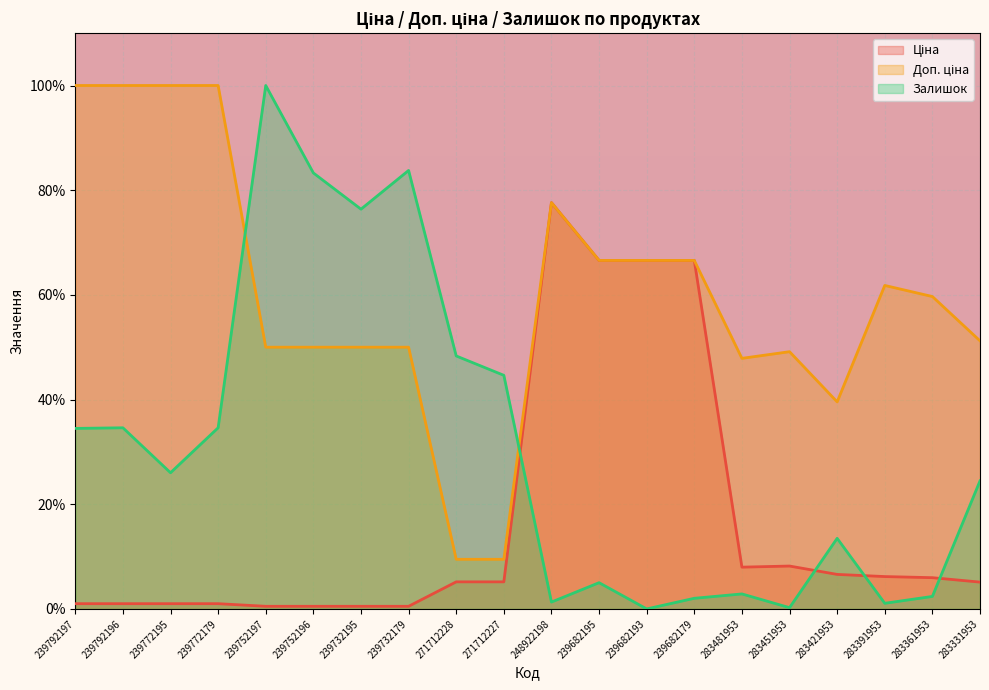

How many data points in Залишок are above 26?

10